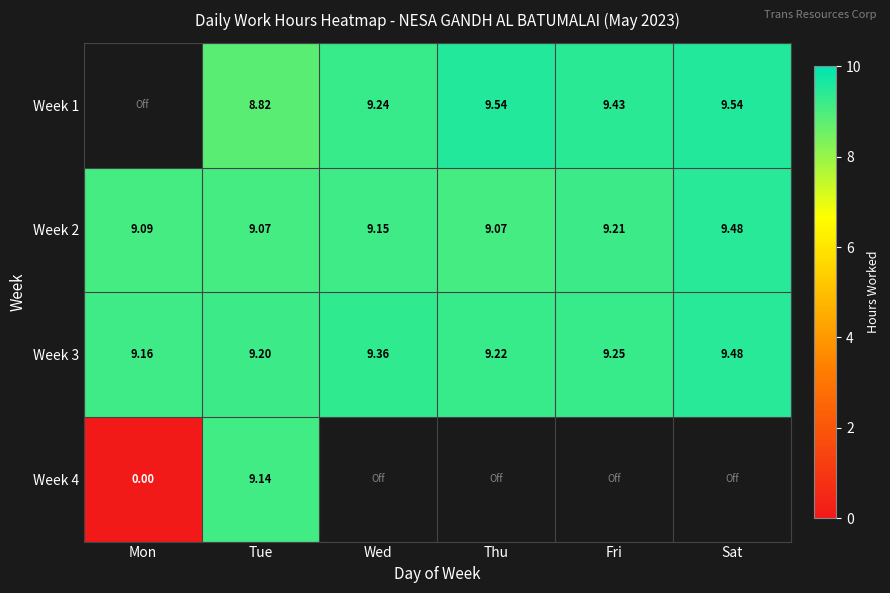

Is the value of Week 2 at Mon greater than the value of Week 3 at Fri?

No